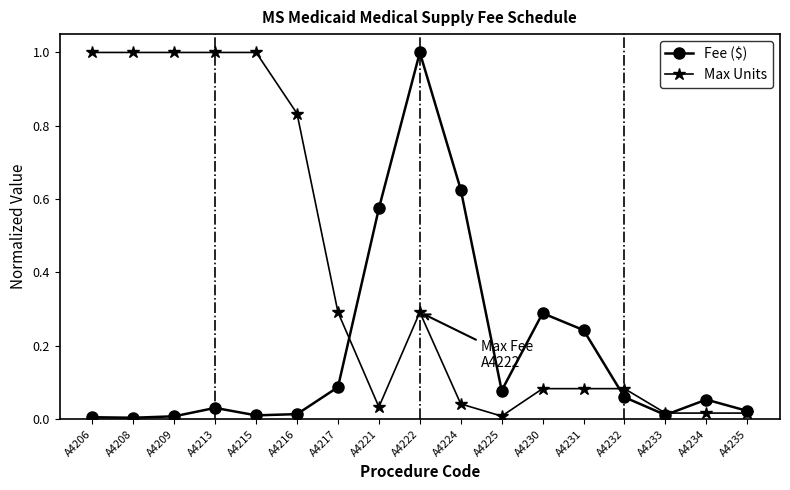

At A4213, list the series in order from smallest to largest.

Fee ($), Max Units